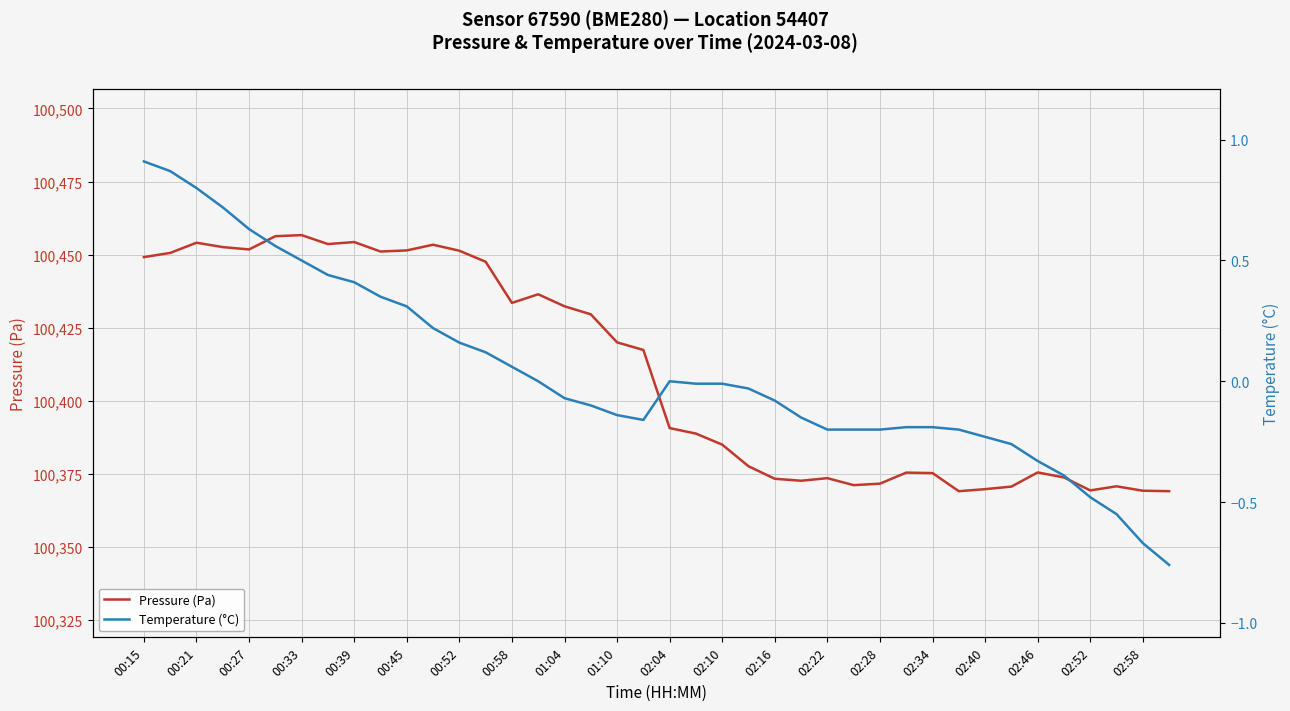

True or false: Pressure (Pa) — Sensor 67590, BME280, Location 54407 and Temperature (°C) — Sensor 67590, BME280, Location 54407 intersect in this chart.

False